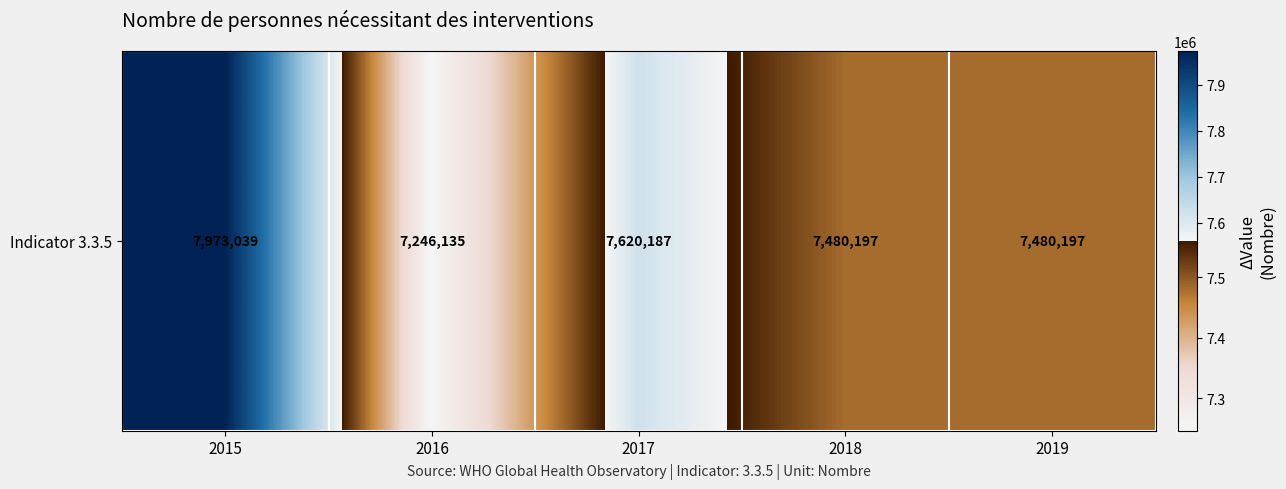

Rank the categories by value from lowest to highest.

2016, 2018, 2019, 2017, 2015